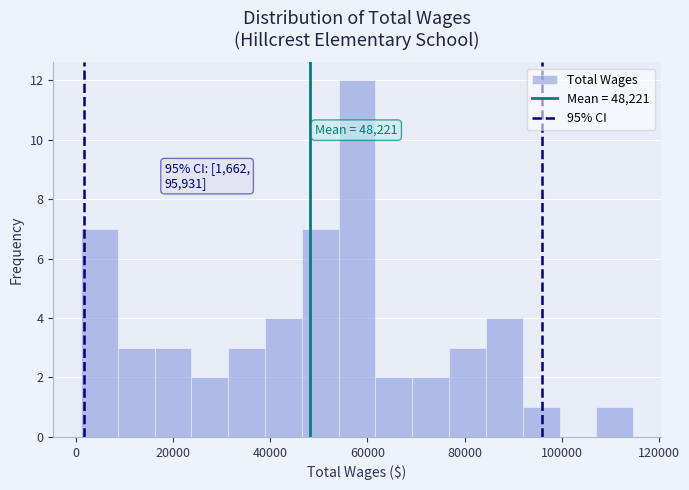

Around what value on the x-axis is the tallest bar? Give the approximate position of its centre, as read against the axis.

58000